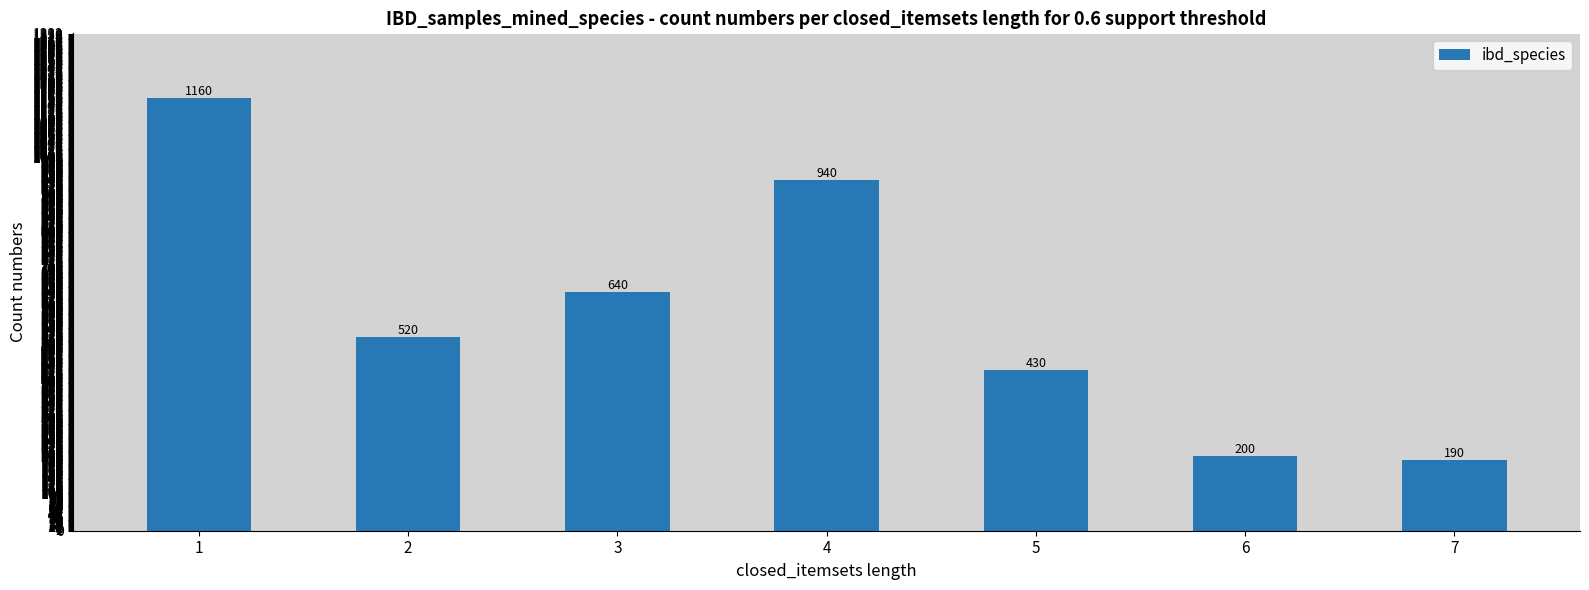

What is the greatest value displayed?

1160